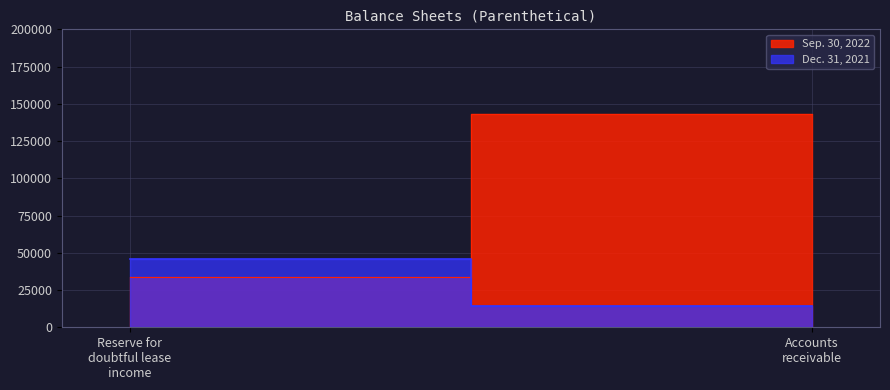

Which series has the largest range (max minus min)?

Sep. 30, 2022